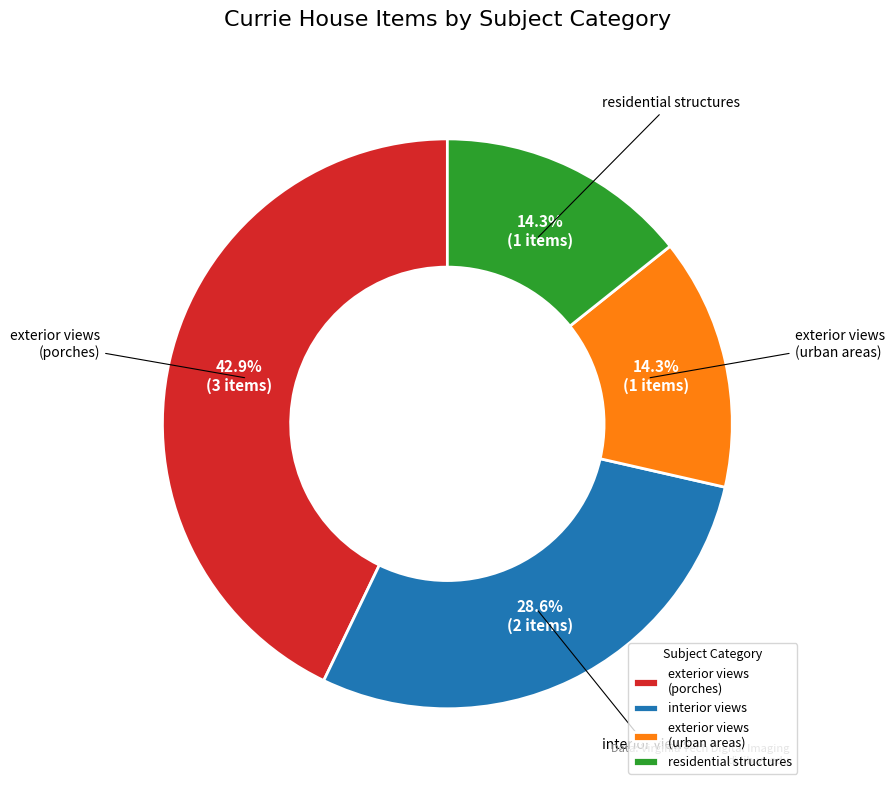

Combined, do interior views and exterior views (porches) account for over 50%?

Yes